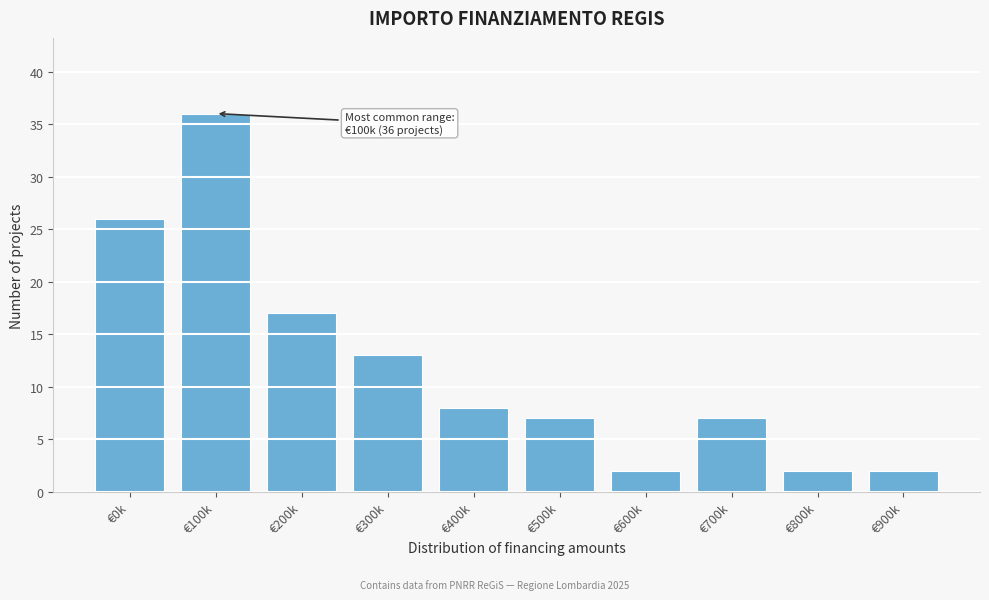

Reading left to right, extract all data points from this chart.

26	36	17	13	8	7	2	7	2	2